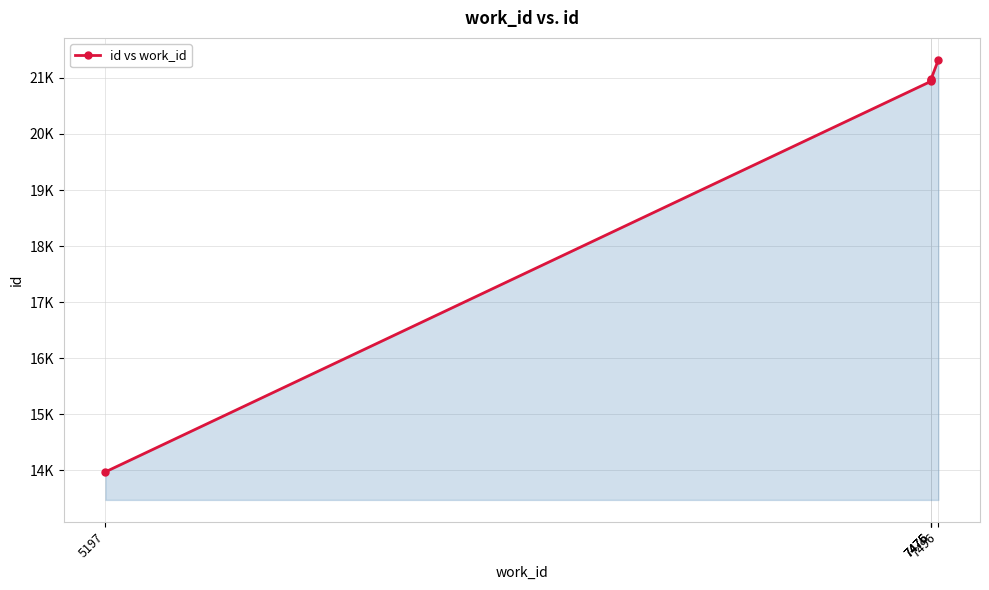

What is the sum of the values at 7476 and 5197?

34931